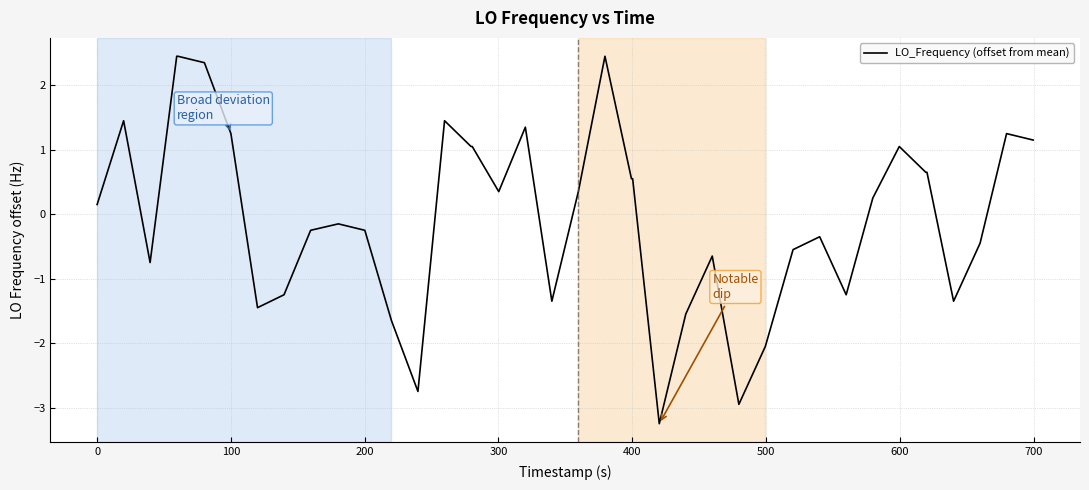

What is the smallest value displayed?

-3.2